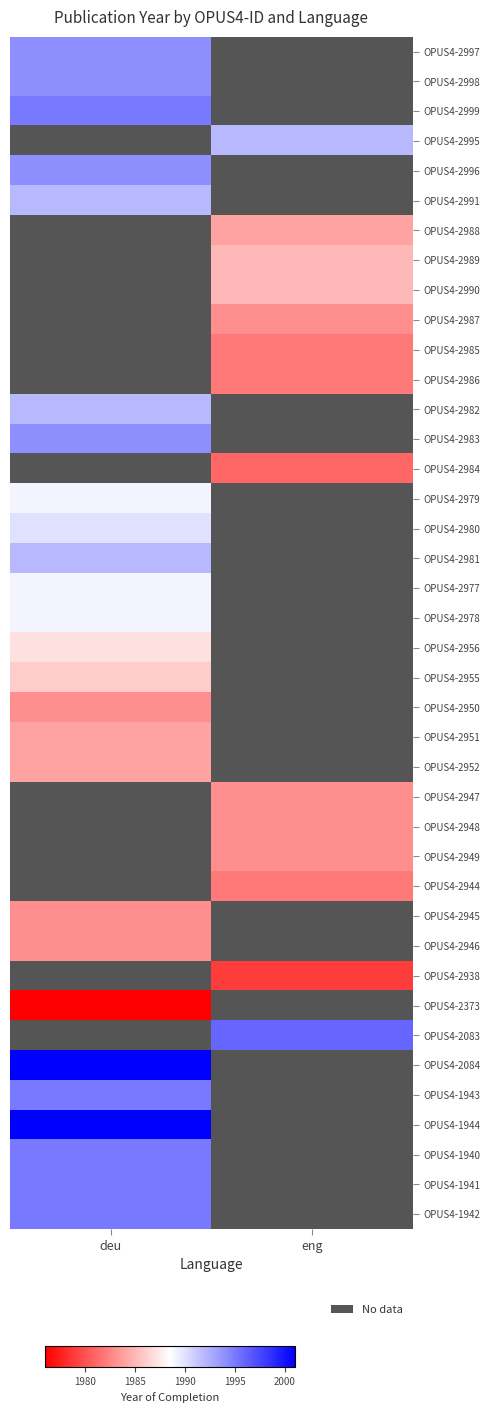

Where is OPUS4-2951 nearest to the value 1984?

deu